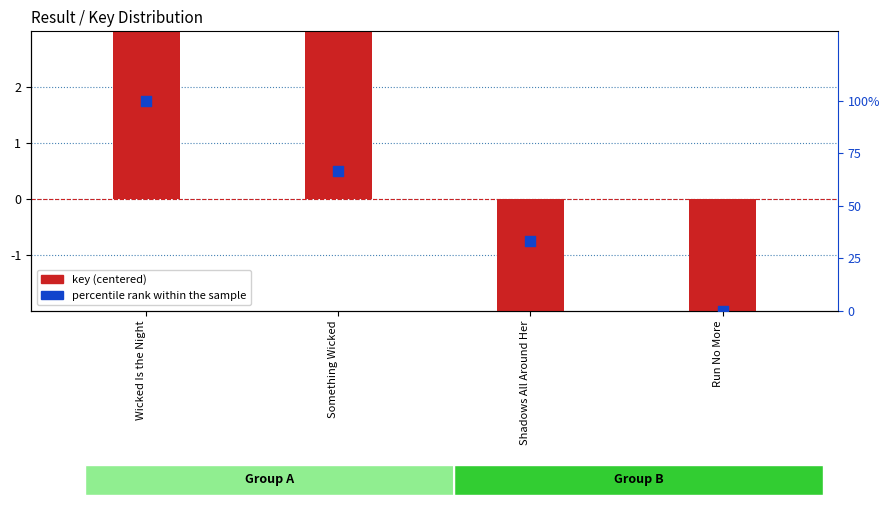

What are all the series names shown in the legend?

key (centered), percentile rank within the sample